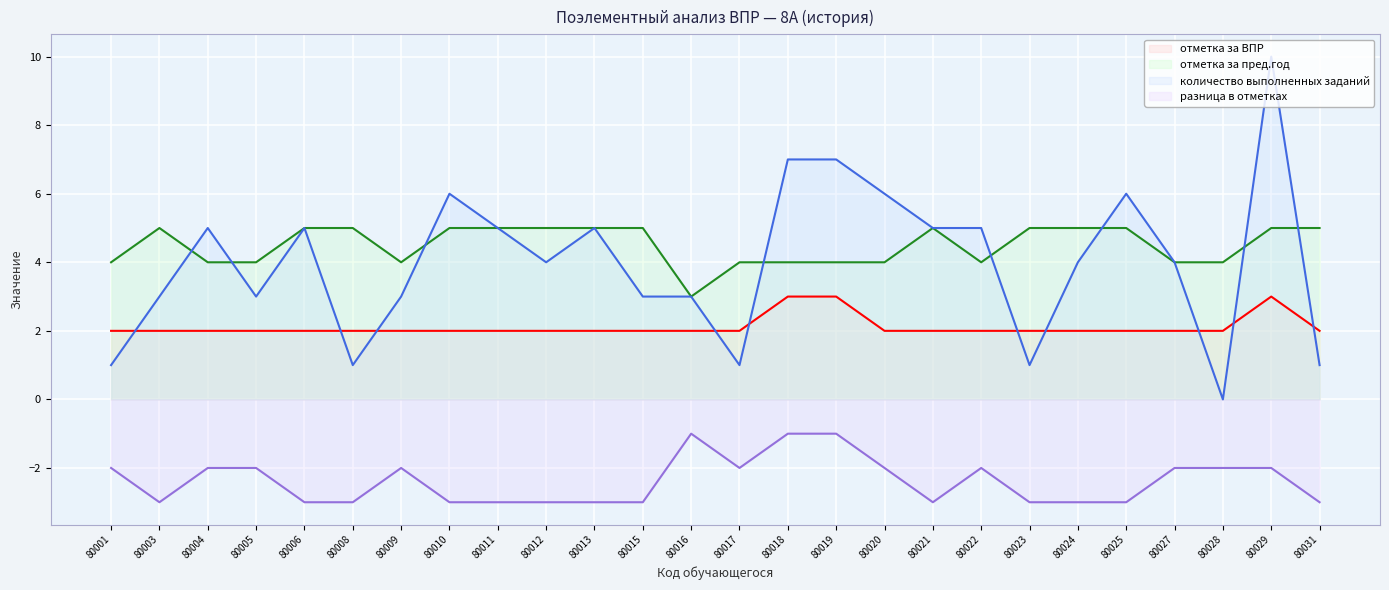

True or false: отметка за пред.год and разница в отметках intersect in this chart.

False